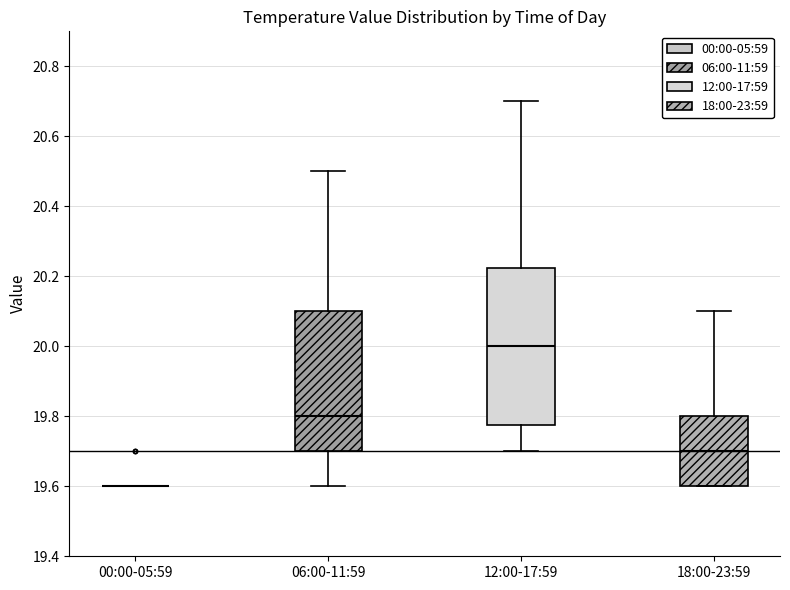

Comparing the boxes themselves (not the whiskers), which one is the tallest?

12:00-17:59